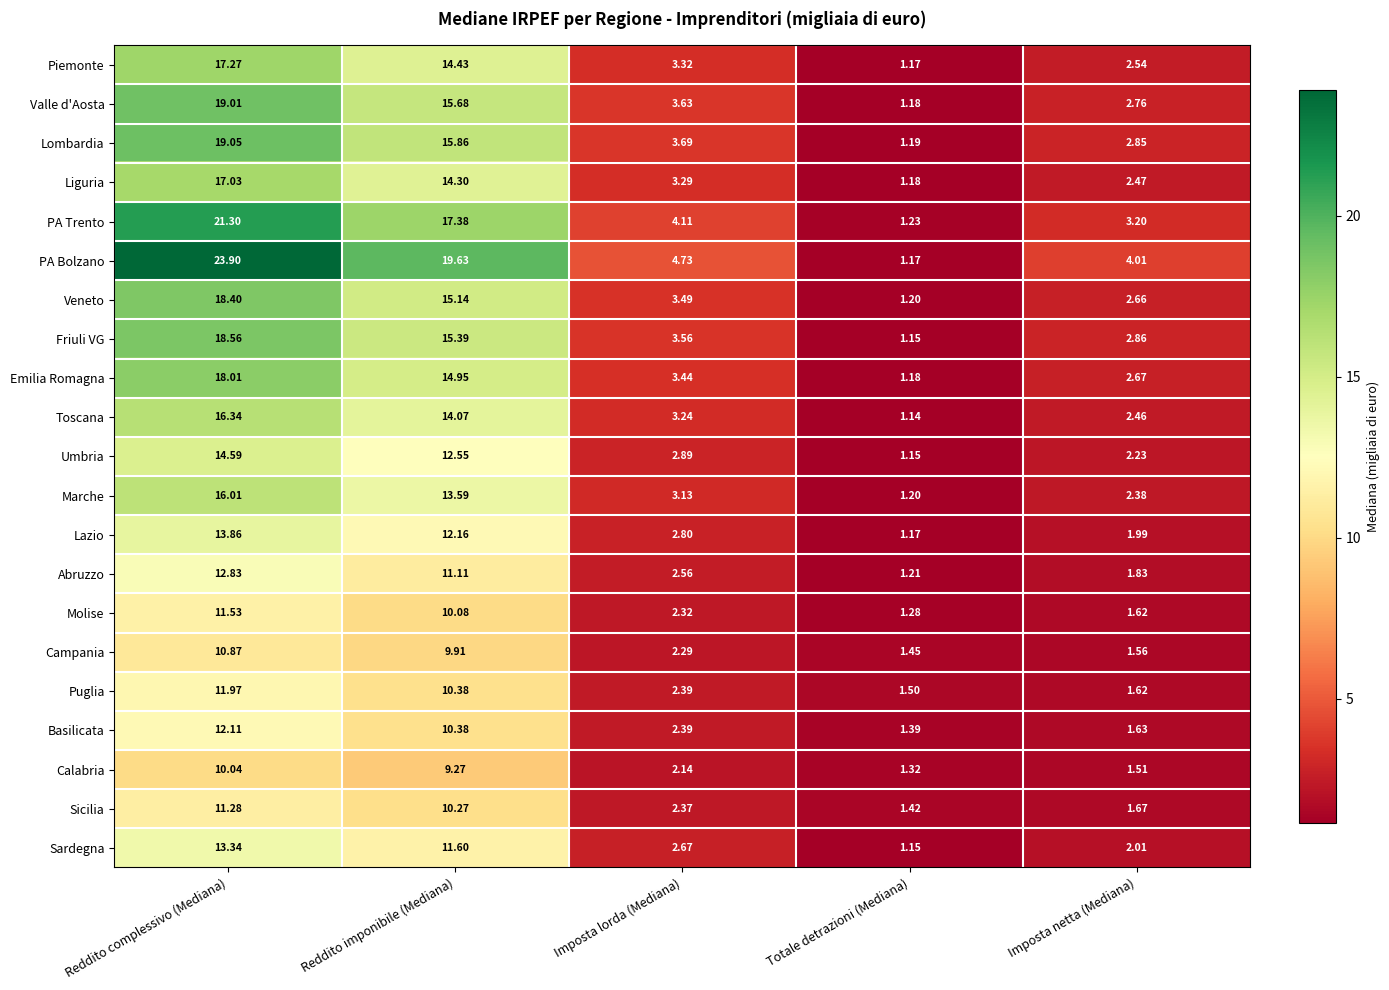

Which series has the largest total across all categories?

PA Bolzano